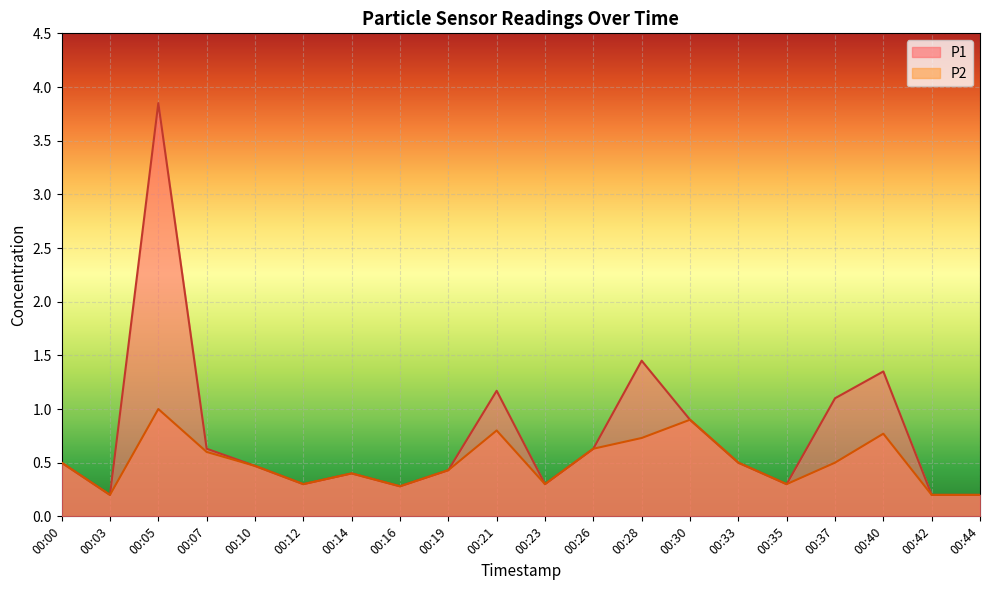

At how many categories does at least one series exceed 1?

5